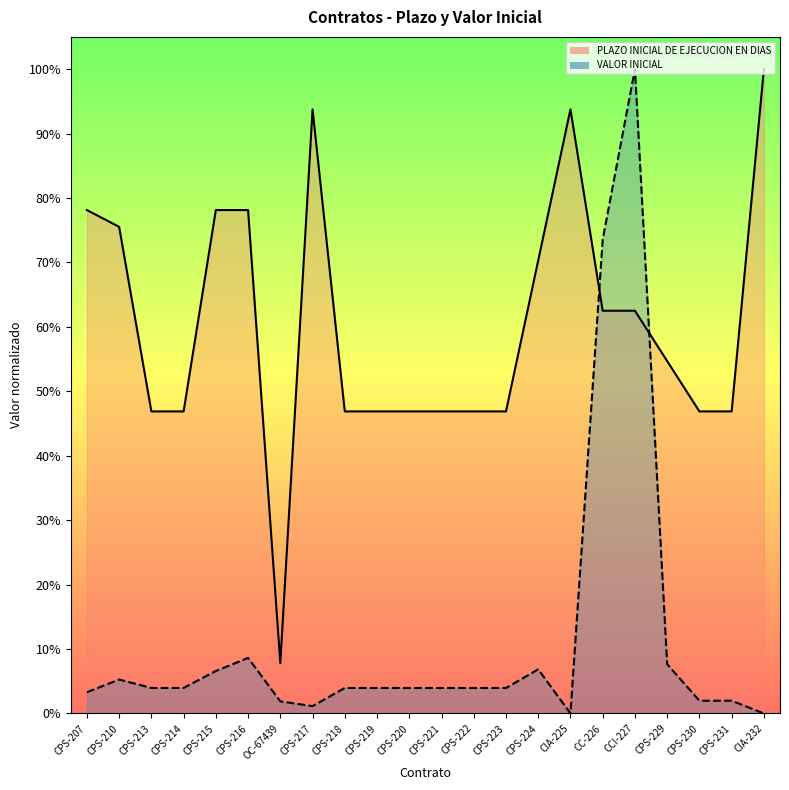

Is it true that VALOR INICIAL equals 0.0 at CPS-216?

False